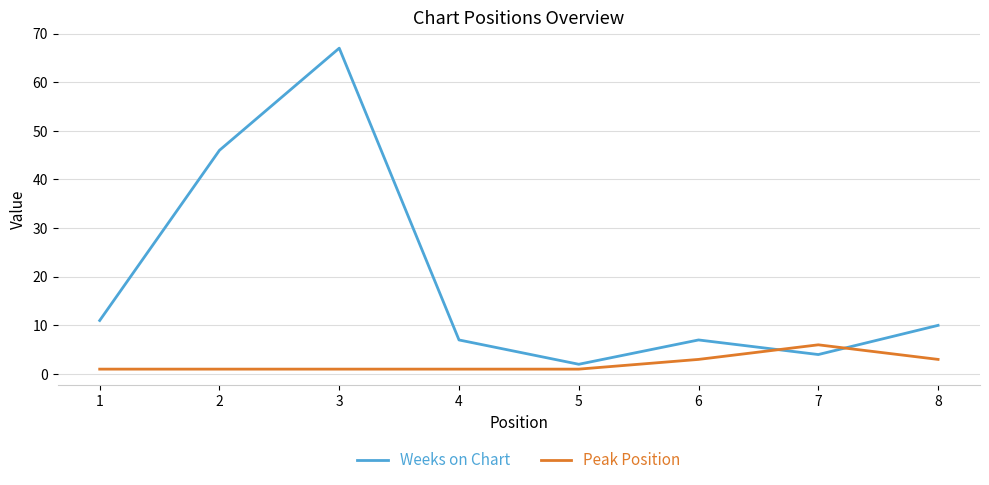

True or false: Peak Position and Weeks on Chart cross at least once.

True